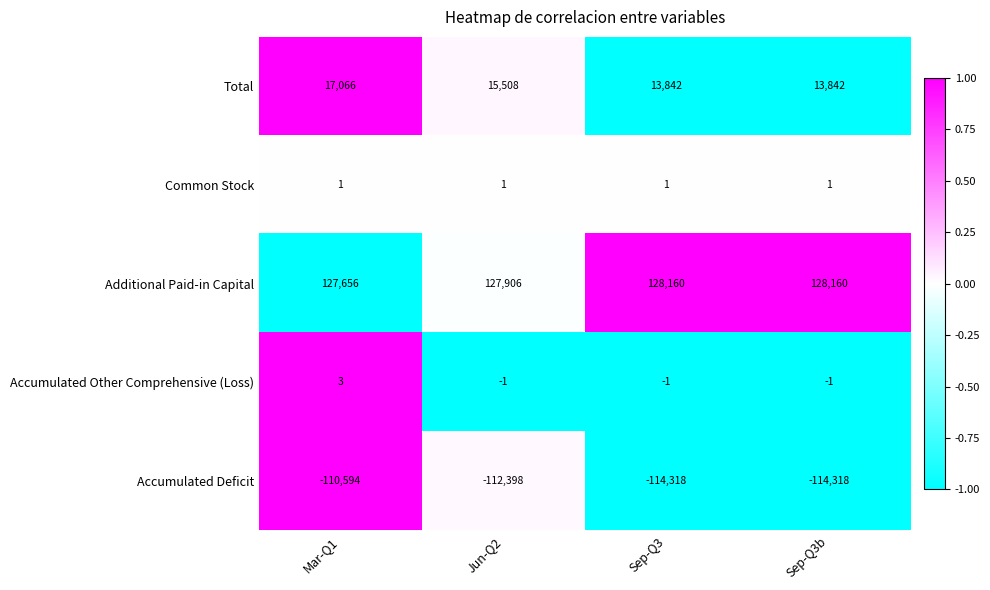

Reading left to right, what are all the values shown in this chart?

Total: 17066	15508	13842	13842
Common Stock: 1	1	1	1
Additional Paid-in Capital: 127656	127906	128160	128160
Accumulated Other Comprehensive (Loss): 3	-1	-1	-1
Accumulated Deficit: -110594	-112398	-114318	-114318